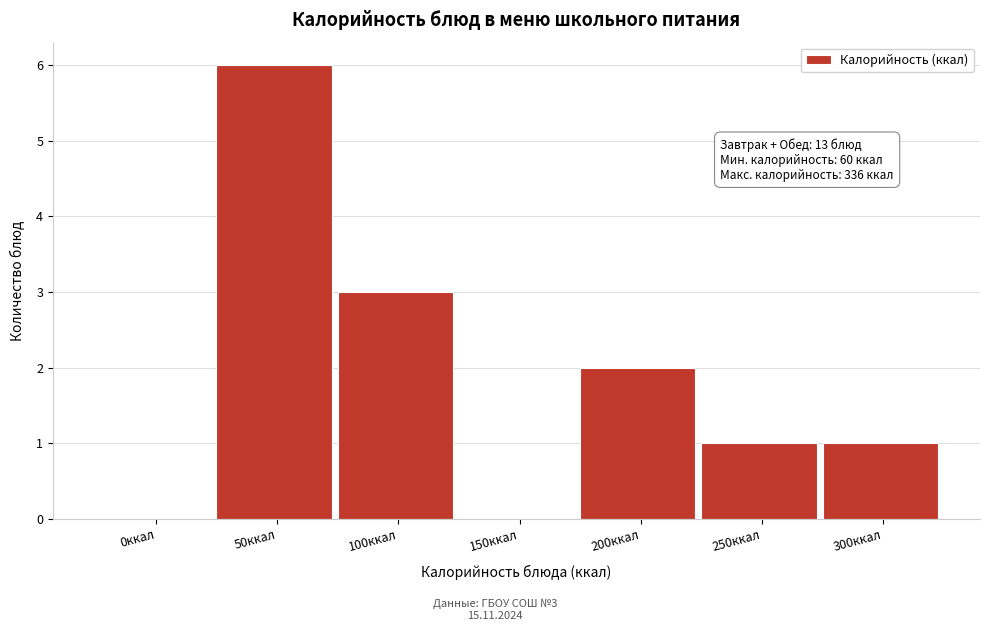

Reading left to right, transcribe all the data shown in this chart.

0ккал=0	50ккал=6	100ккал=3	150ккал=0	200ккал=2	250ккал=1	300ккал=1